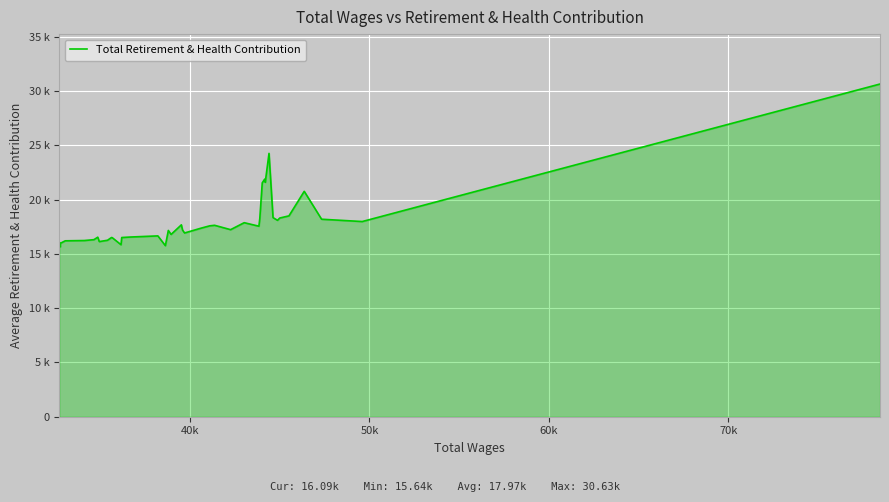

How many points are lower than both their immediate neighbors (excluding endpoints)?

11